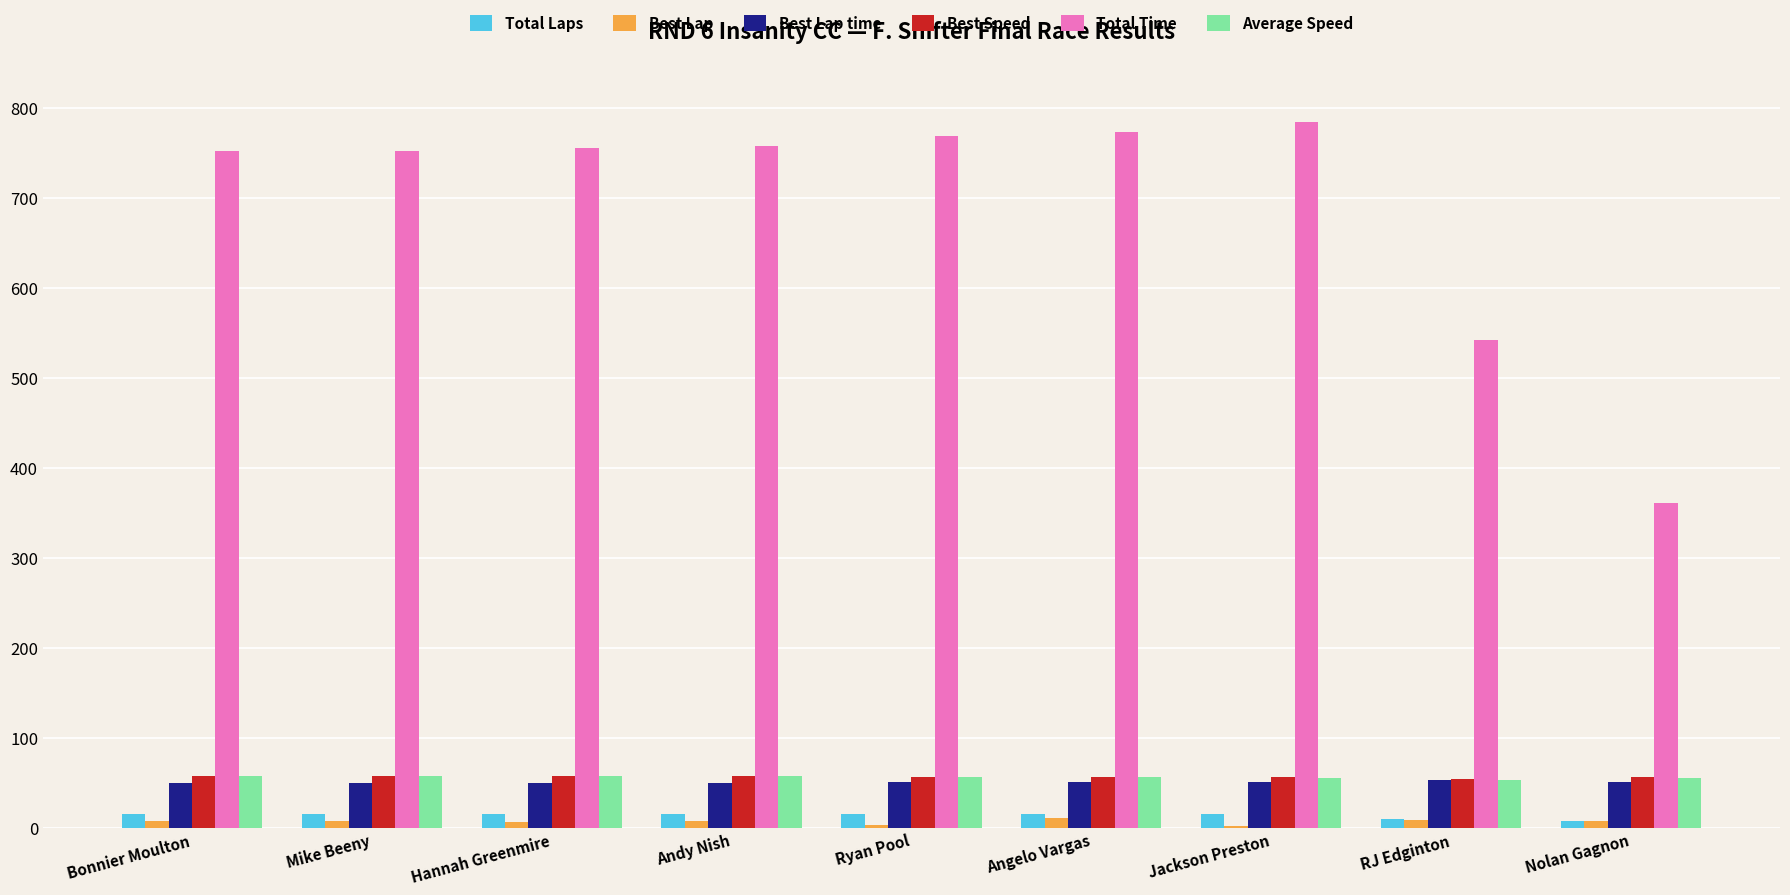

How many groups of bars are there?

9